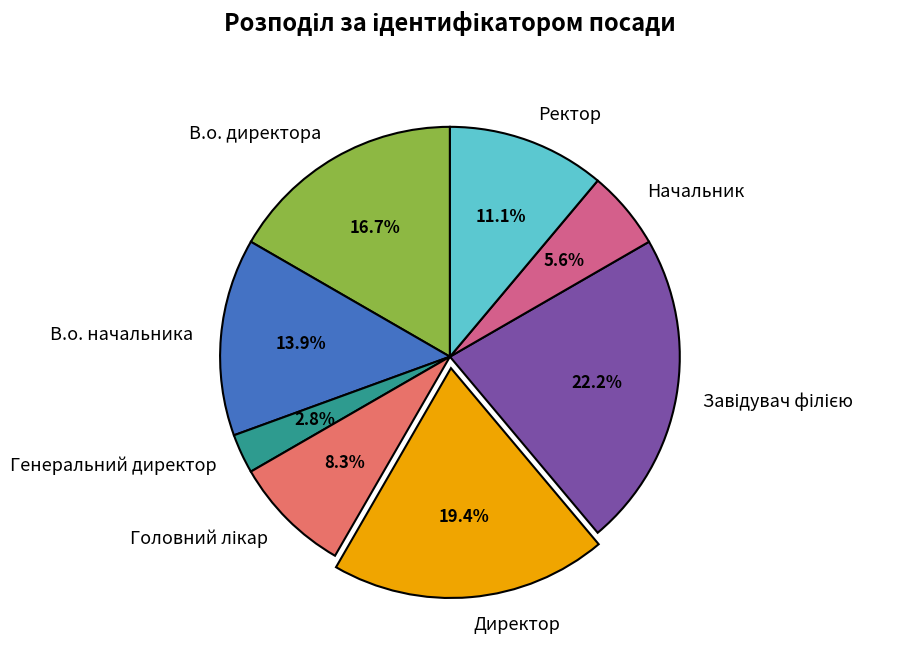

Does any single category account for the majority?

No